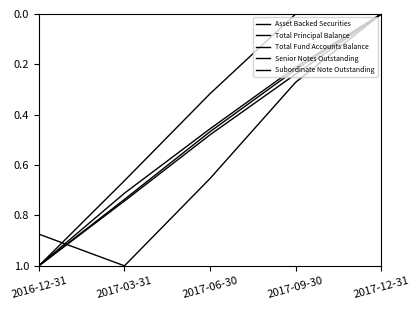

Is this an area chart (filled region under the line)?

No